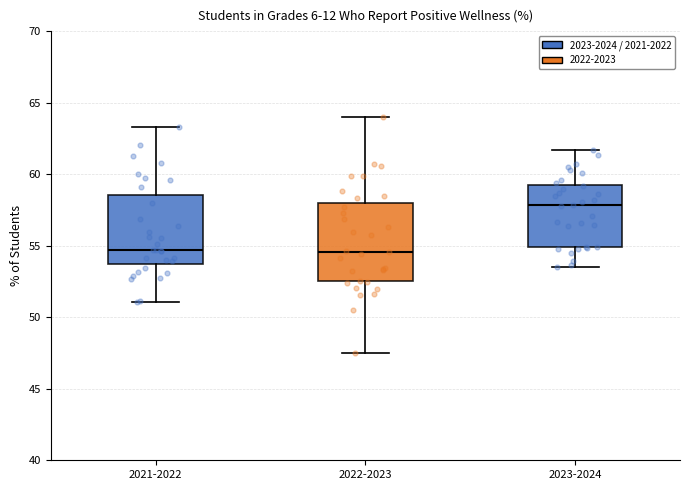

Reading left to right, read every box against the y-axis: the position of its median line, the range the box covers, and the ends of its whiskers. The values are not printed on the chart, so give them approximately, as read against the axis.

2021-2022: median 54.5, box 53.5 to 58.5, whiskers 51.0 to 63.5
2022-2023: median 54.5, box 52.5 to 58.0, whiskers 47.5 to 64.0
2023-2024: median 58.0, box 55.0 to 59.5, whiskers 53.5 to 61.5